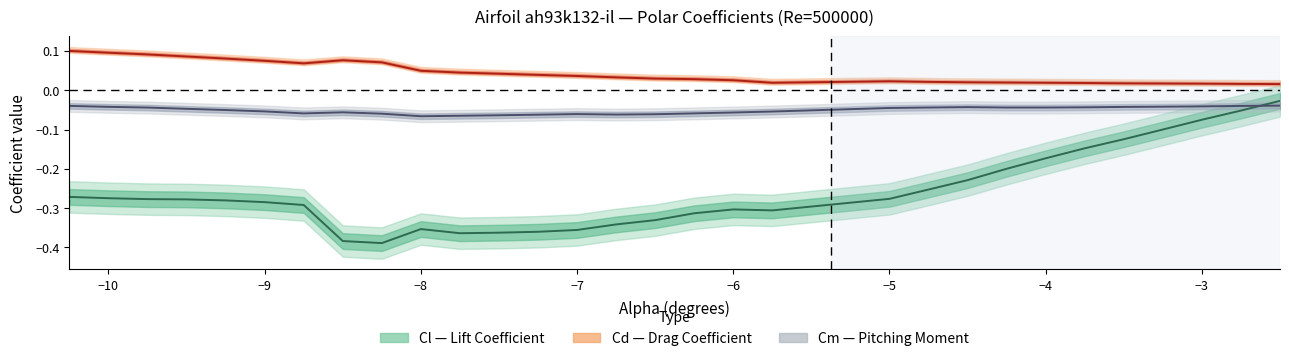

True or false: Cm has more than 2 interior local peaks.

True